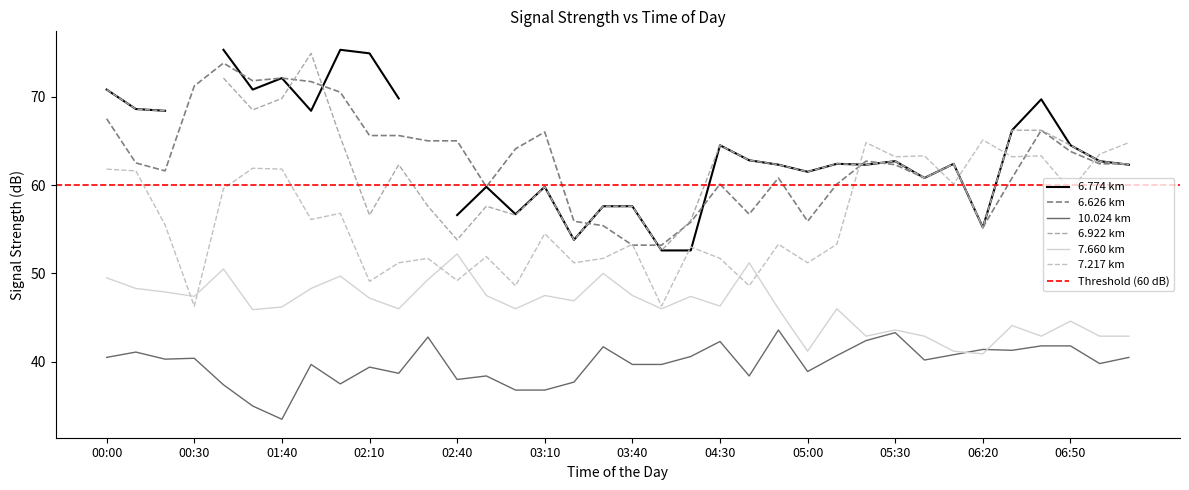

True or false: 6.626 km and 7.660 km intersect in this chart.

False